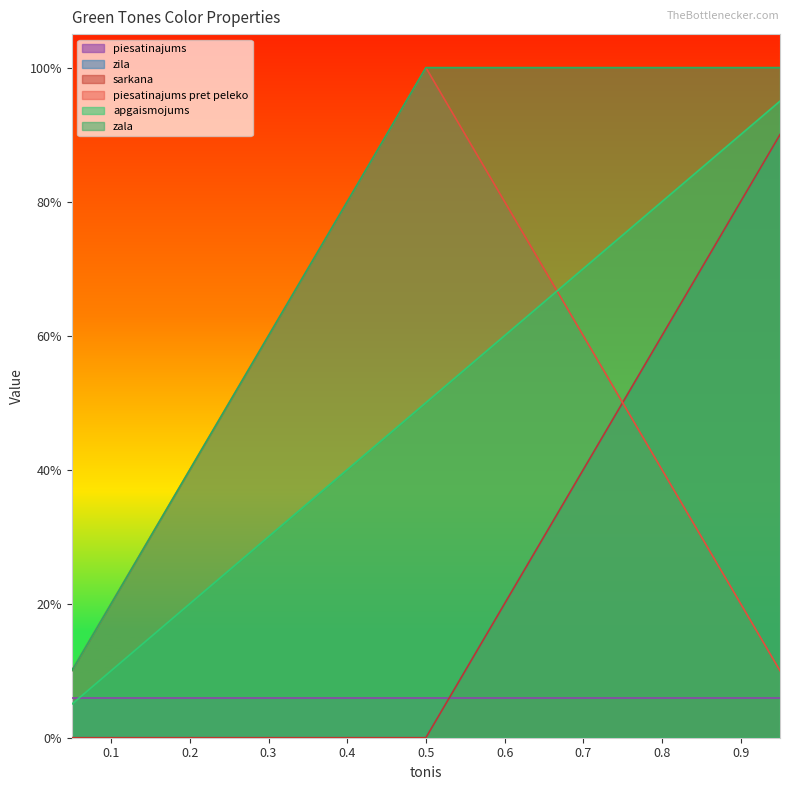

Does the chart display data point markers on the line(s)?

No